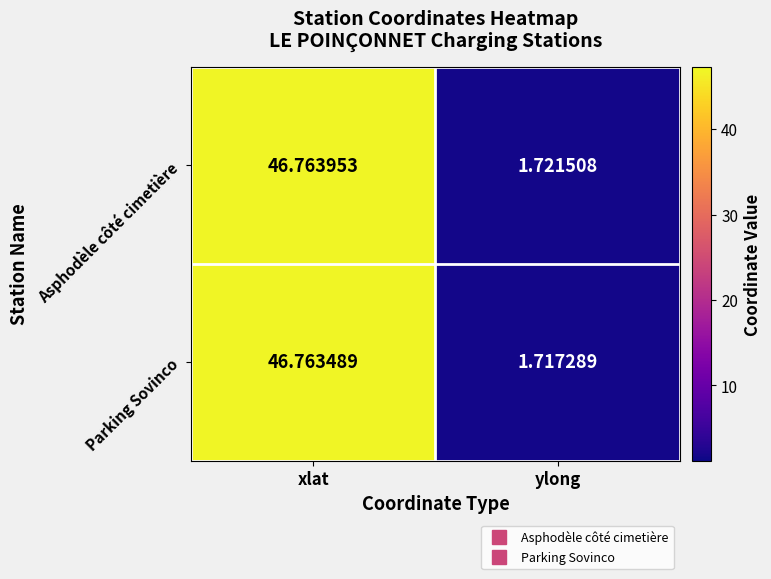

Rank the series by their maximum value, from lowest to highest.

Parking Sovinco, Asphodèle côté cimetière